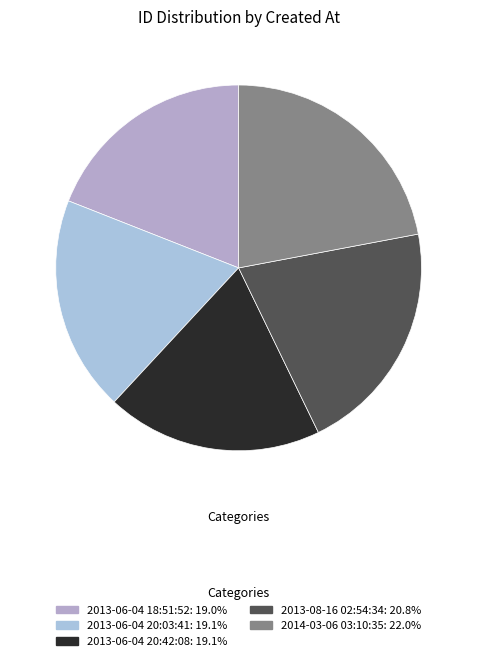

What is the largest slice in the pie chart?

2014-03-06 03:10:35